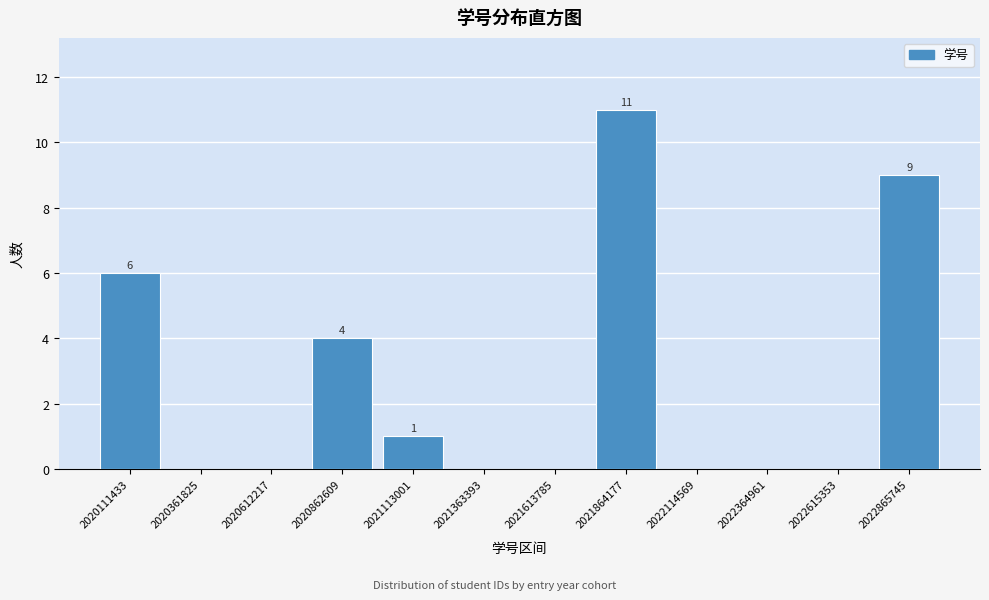

Reading left to right, extract all data points from this chart.

2020111433=6	2020361825=0	2020612217=0	2020862609=4	2021113001=1	2021363393=0	2021613785=0	2021864177=11	2022114569=0	2022364961=0	2022615353=0	2022865745=9